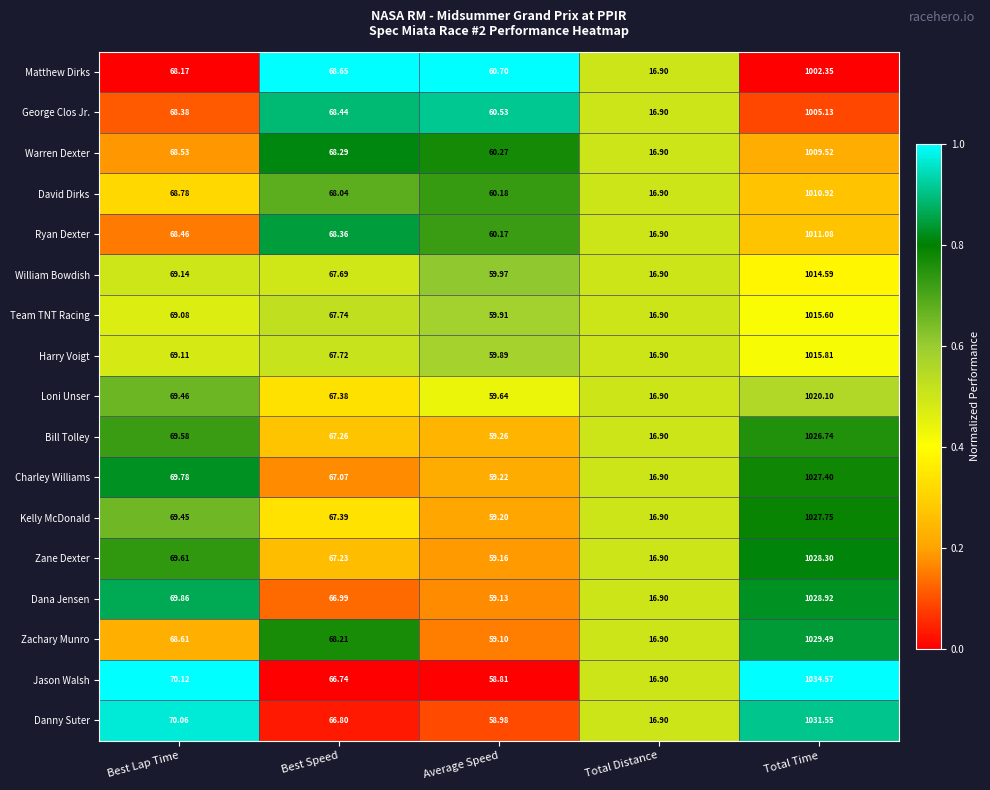

Which category has the lowest value across all series?

Total Distance